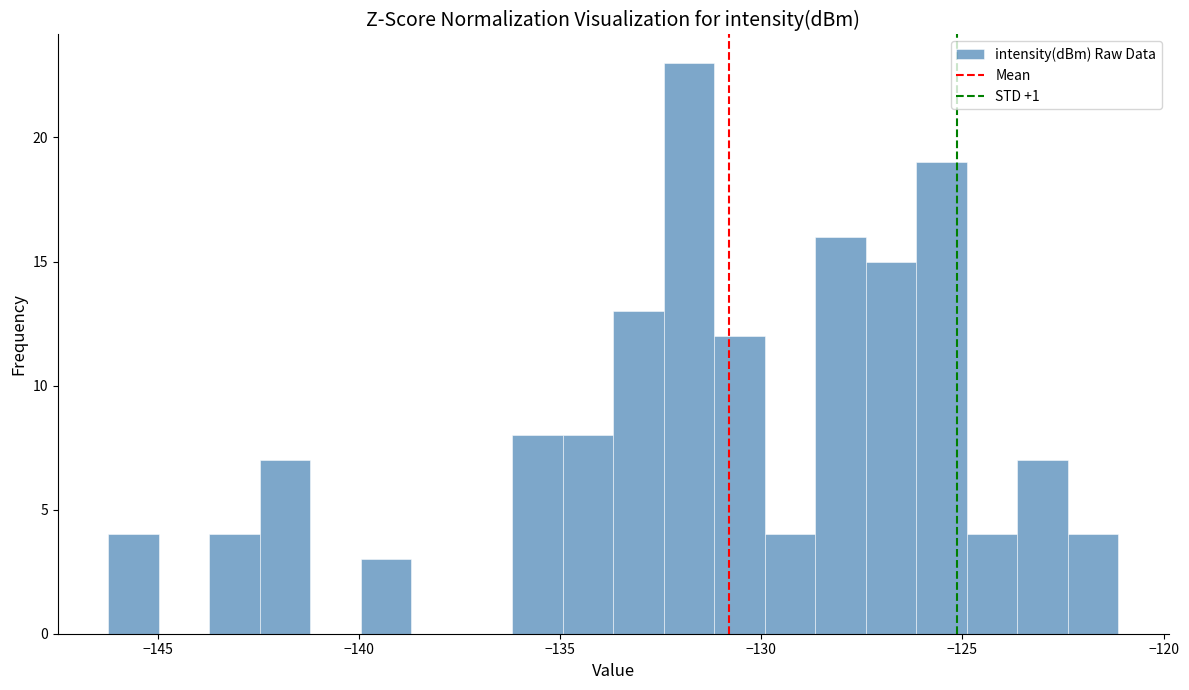

Around what value on the x-axis is the tallest bar? Give the approximate position of its centre, as read against the axis.

-132.0